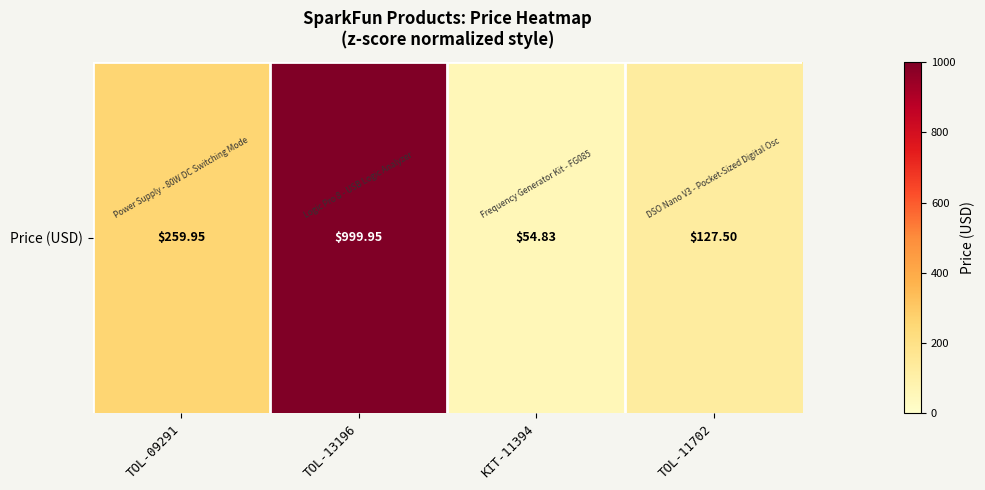

How many series are shown in this chart?

1